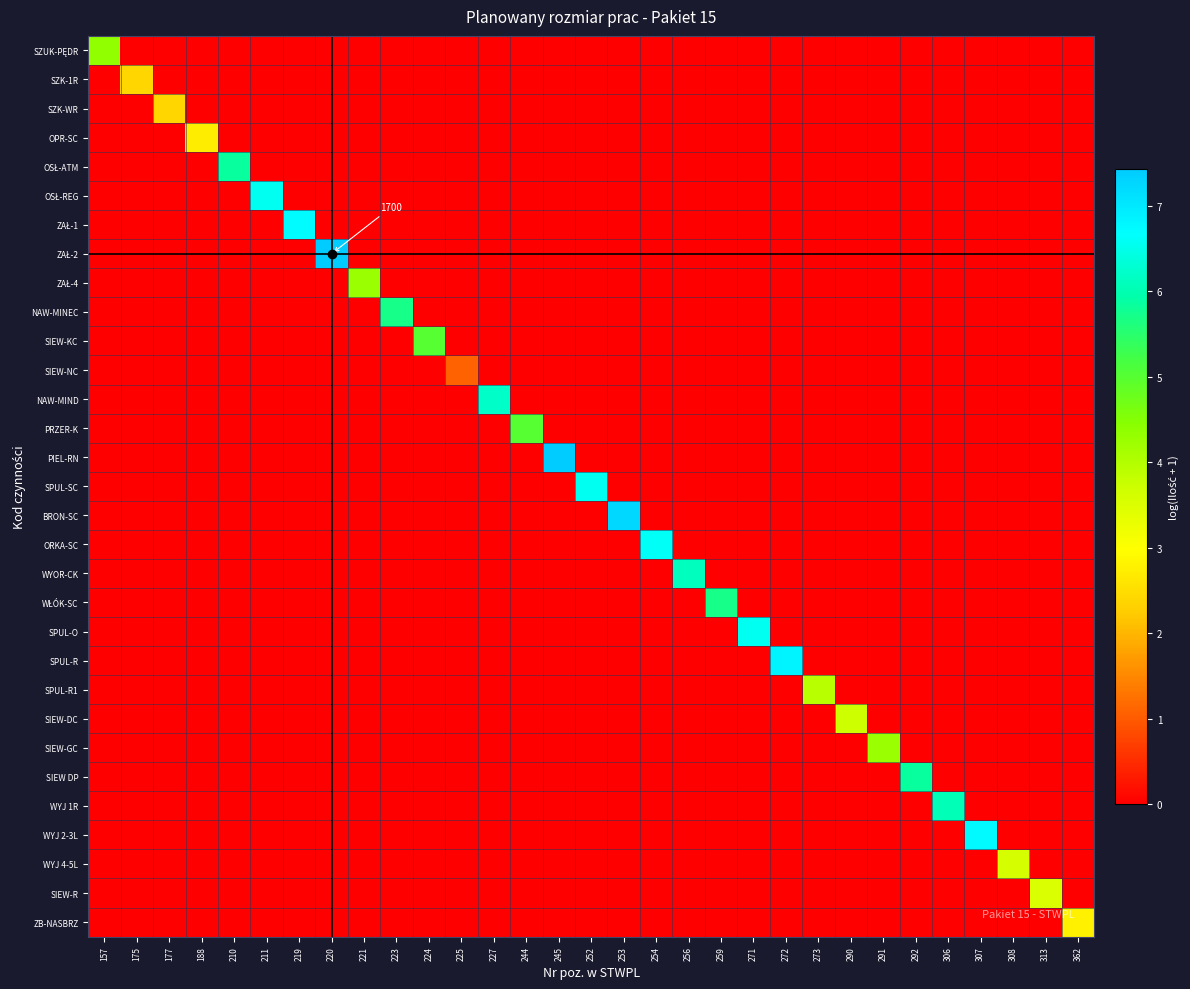

Between 157 and 227, which series saw the biggest shift?

NAW-MIND